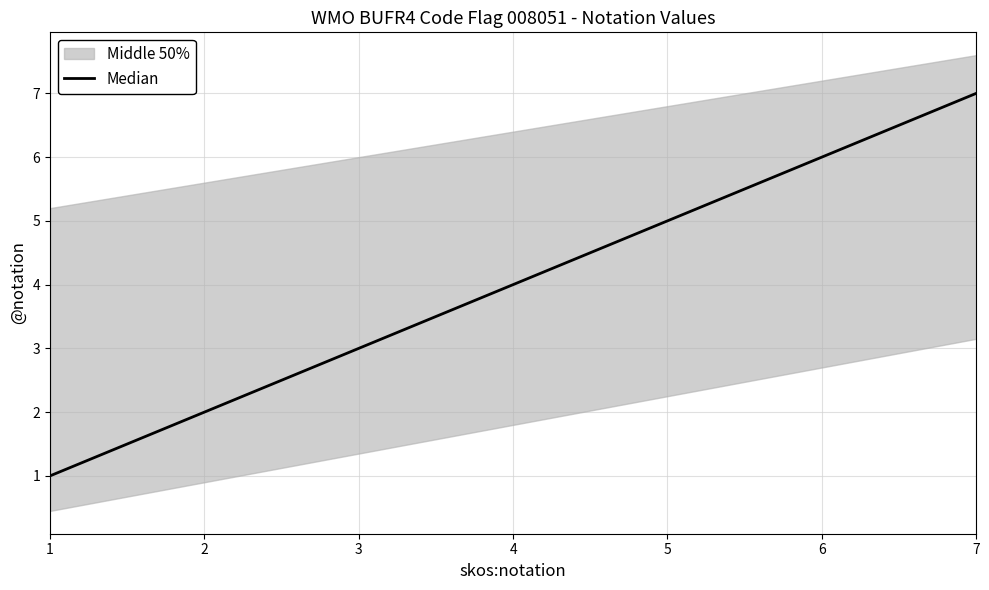

The value at 6 is 9. True or false?

False